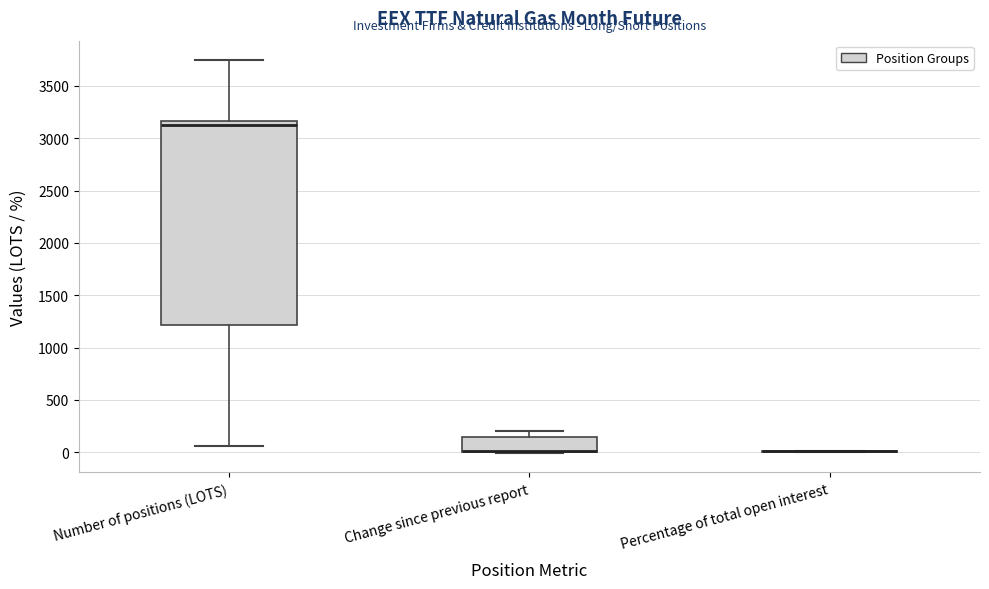

Which box is the tallest, from its lower edge to its upper edge?

Number of positions (LOTS)